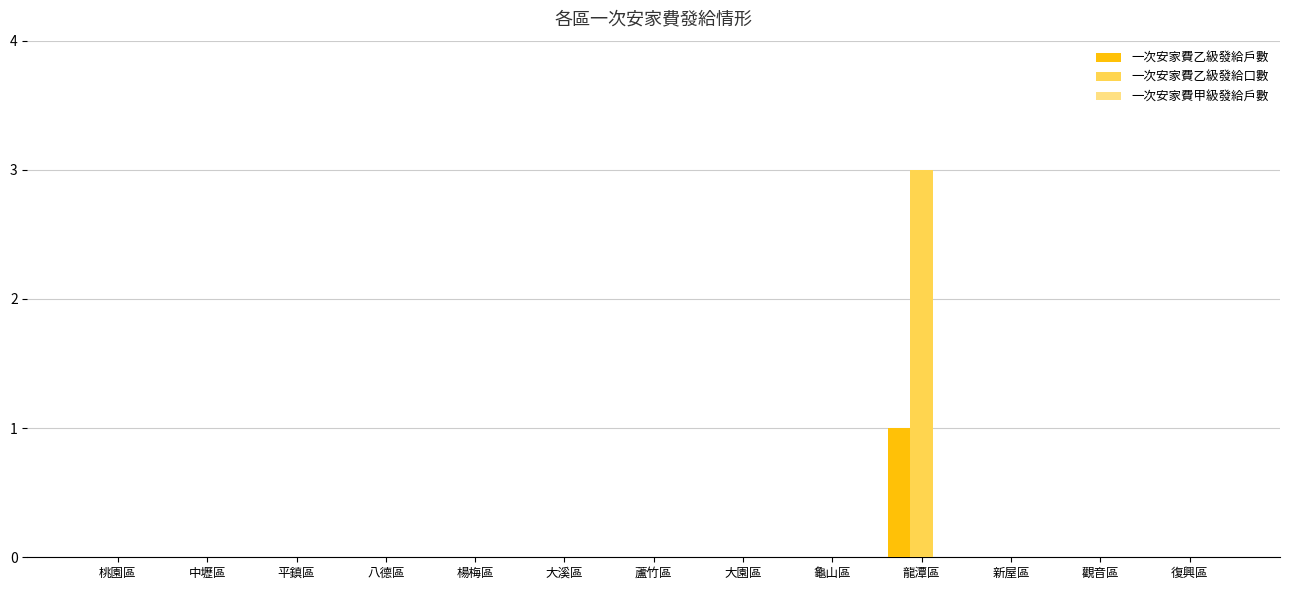

At which category is the sum across all series the highest?

龍潭區